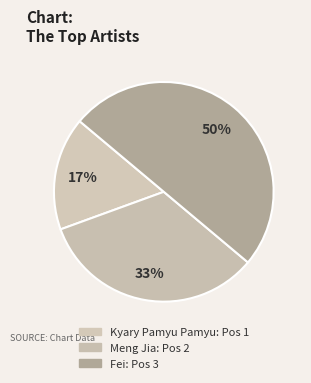

What percentage is the Kyary Pamyu Pamyu slice, to the nearest percent?

17%